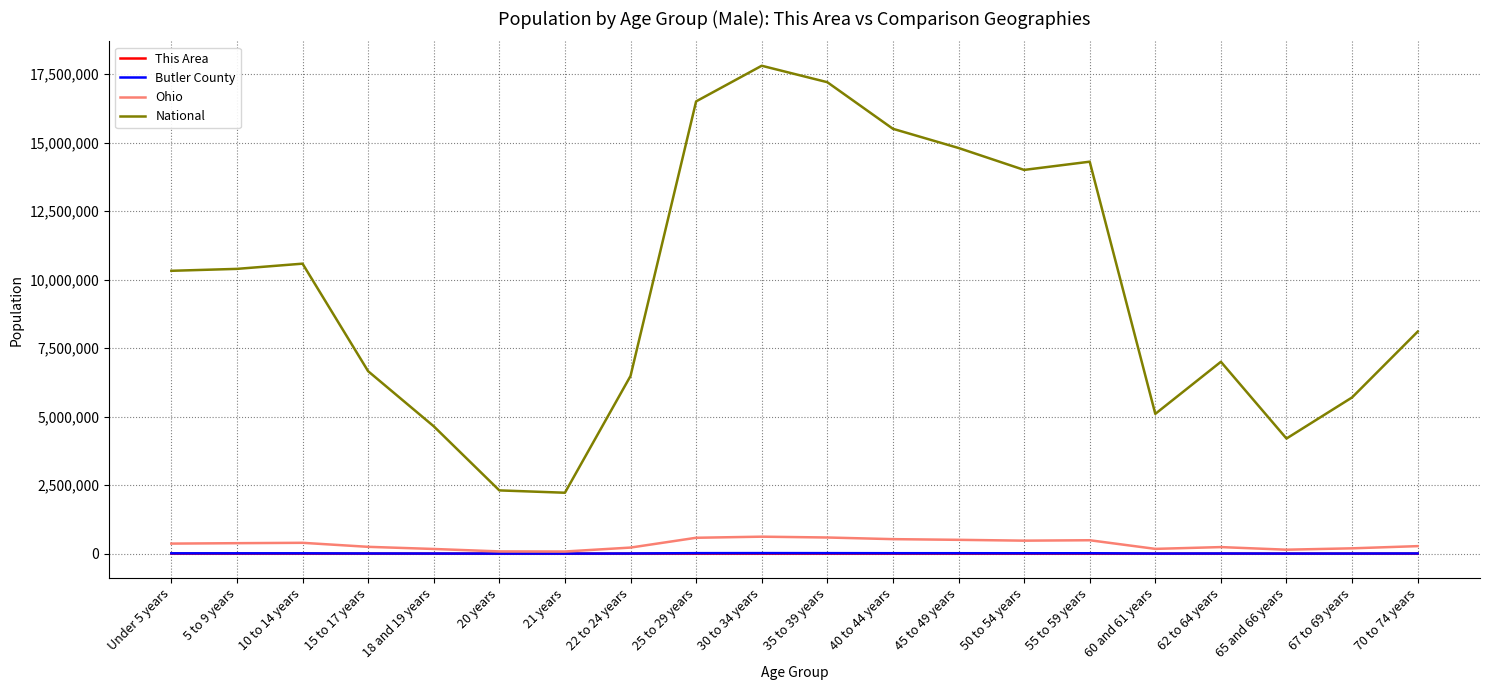

True or false: National and Butler County cross at least once.

False